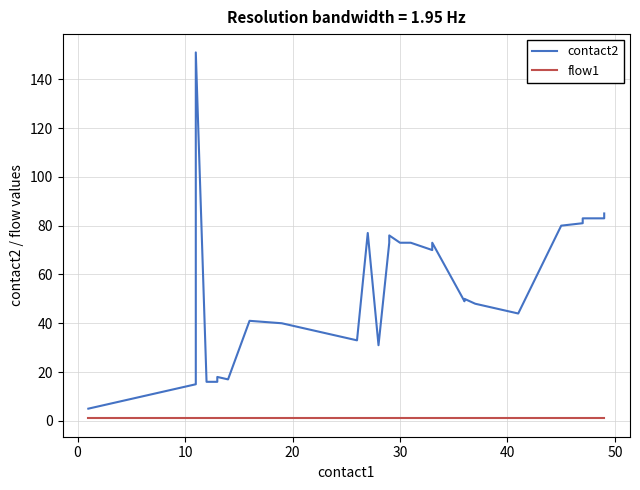

Rank the series by their maximum value, from highest to lowest.

contact2, flow1